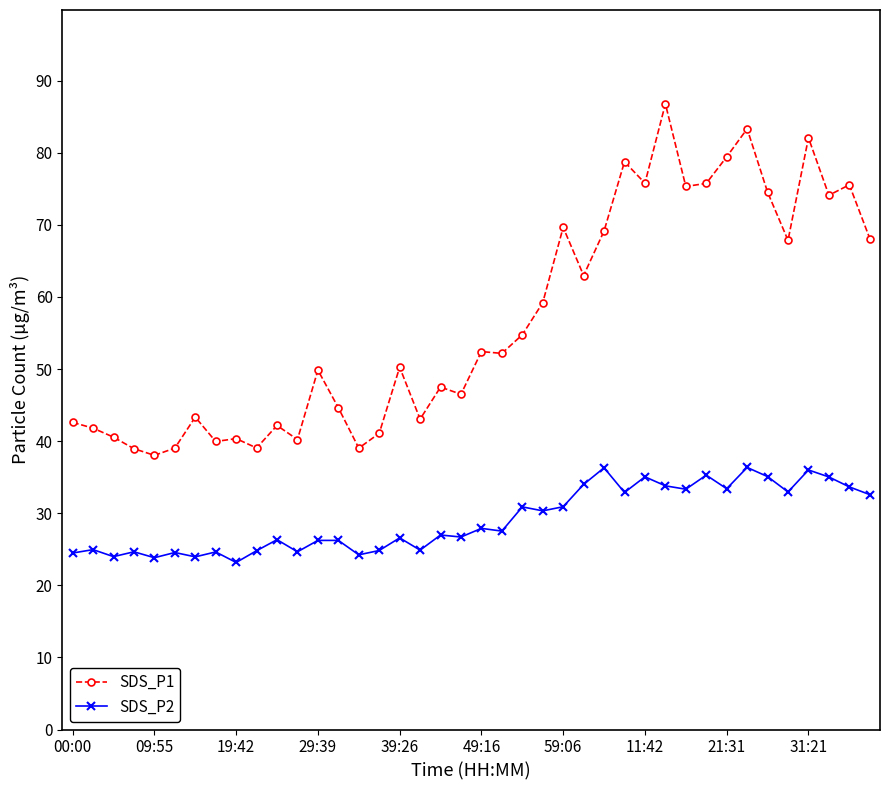

What is the sum of all SDS_P2 values?

1163.8